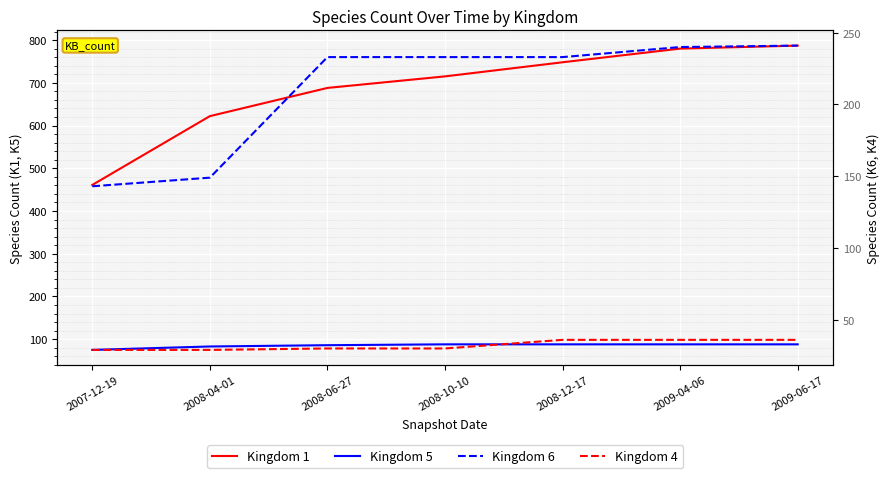

True or false: Kingdom 4 and Kingdom 6 cross at least once.

False